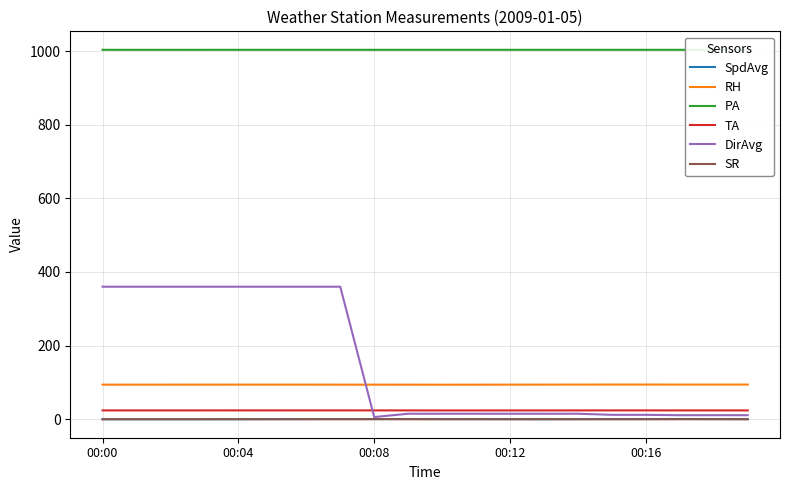

What is the value of the DirAvg point at the 9th from the left?

6.0